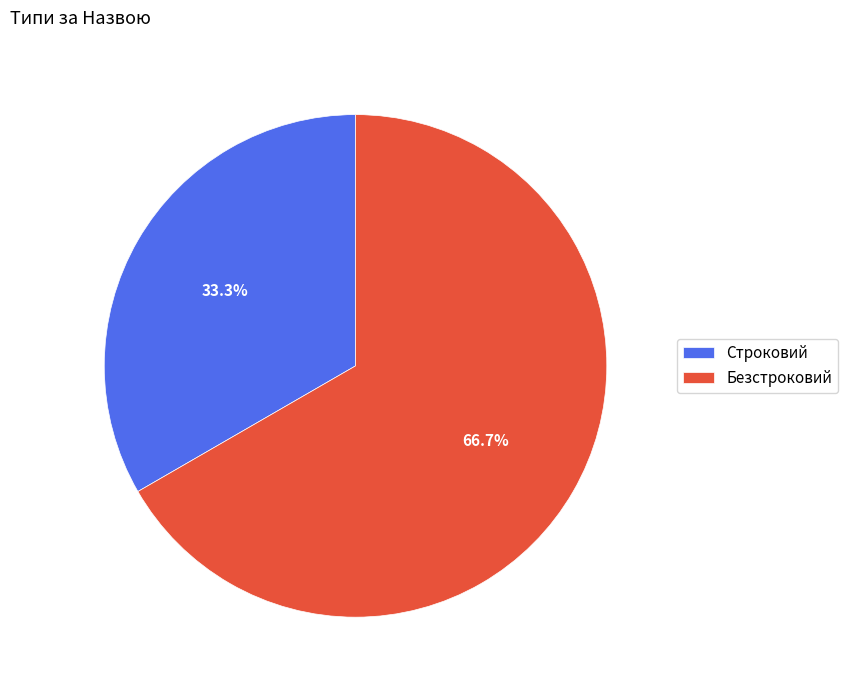

What percentage do Строковий and Безстроковий together represent?

100.0%